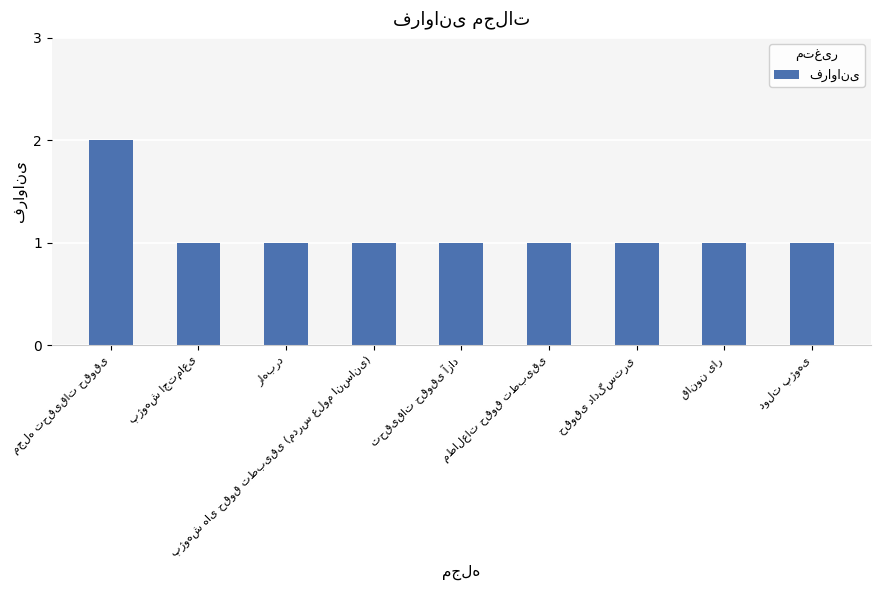

What is the value of the 3rd bar from the left?

1